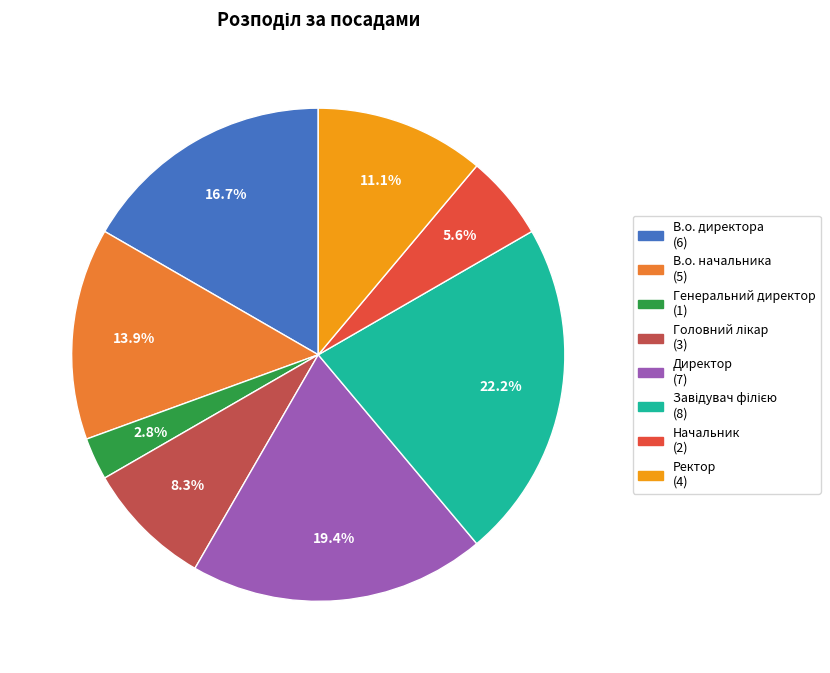

What is the ratio of the value at В.о. начальника to the value at Начальник?

2.5